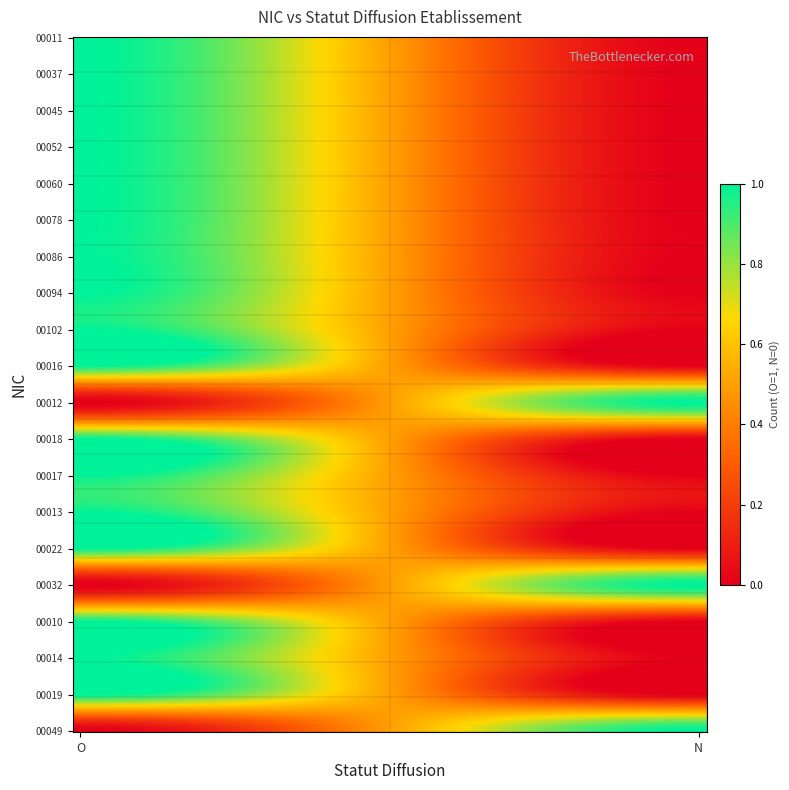

Which series has the widest spread of values?

00011